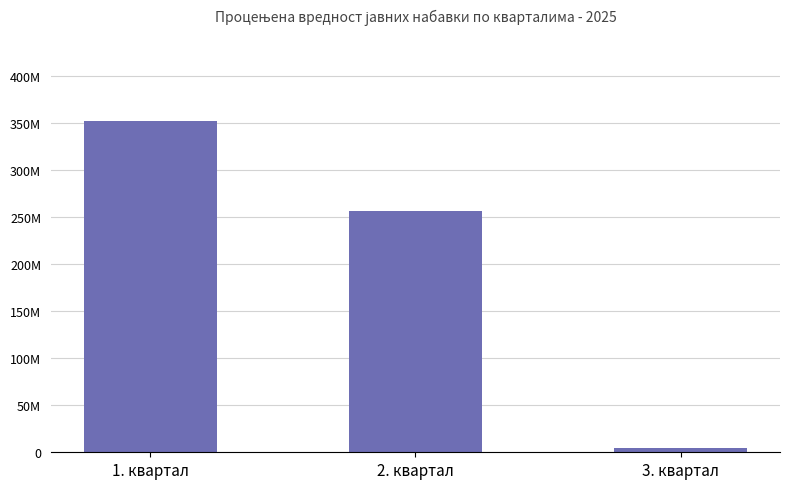

What is the sum of all values?

612874004.7